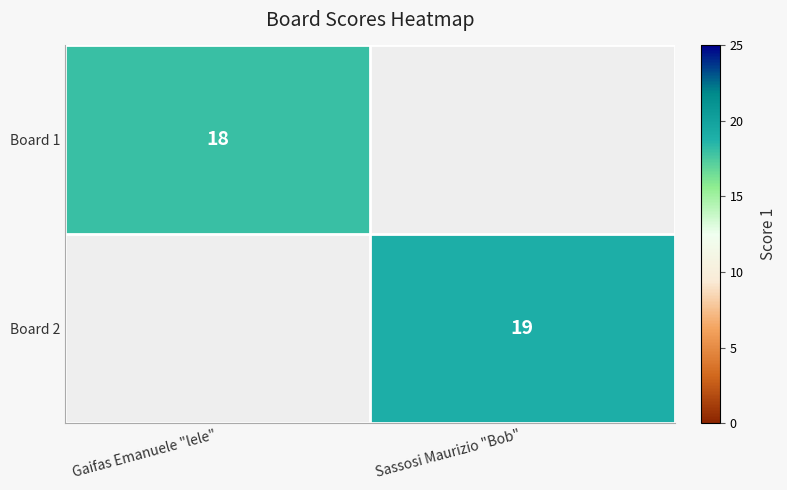

The Board 2 series shows 26.7 at Sassosi Maurizio "Bob". True or false?

False